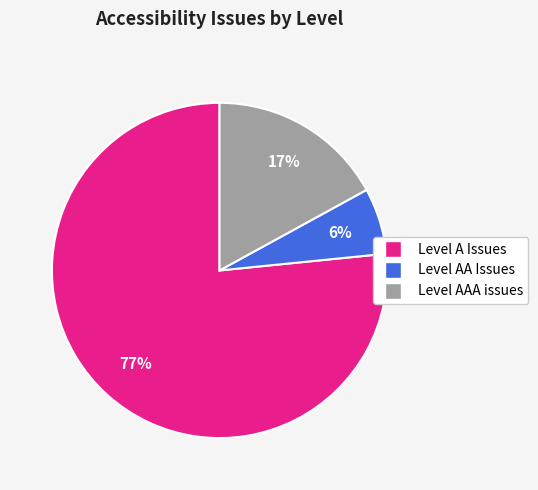

How many slices are in this pie chart?

3